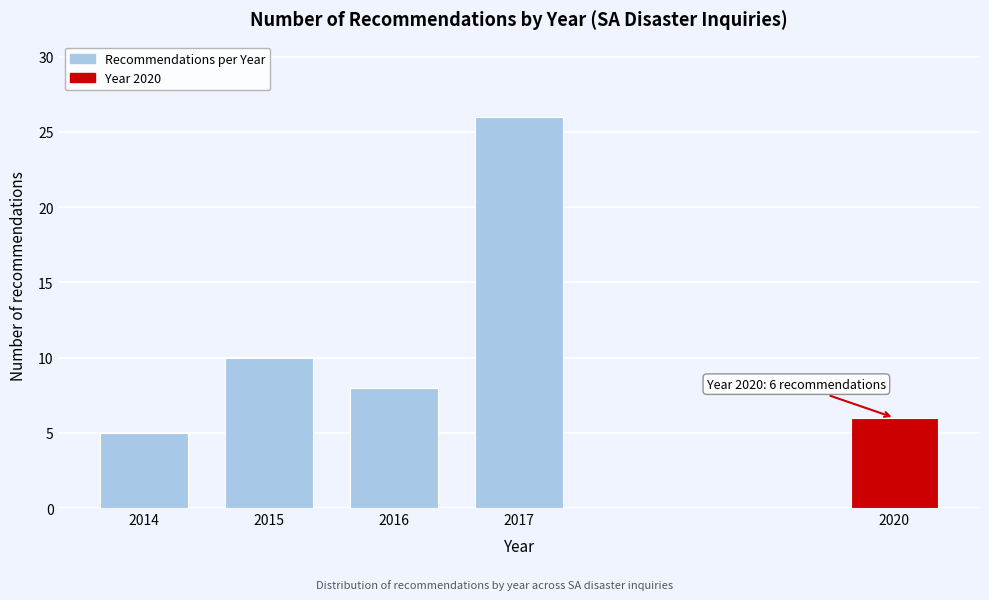

Reading left to right, extract all data points from this chart.

2014=5	2015=10	2016=8	2017=26	2020=6